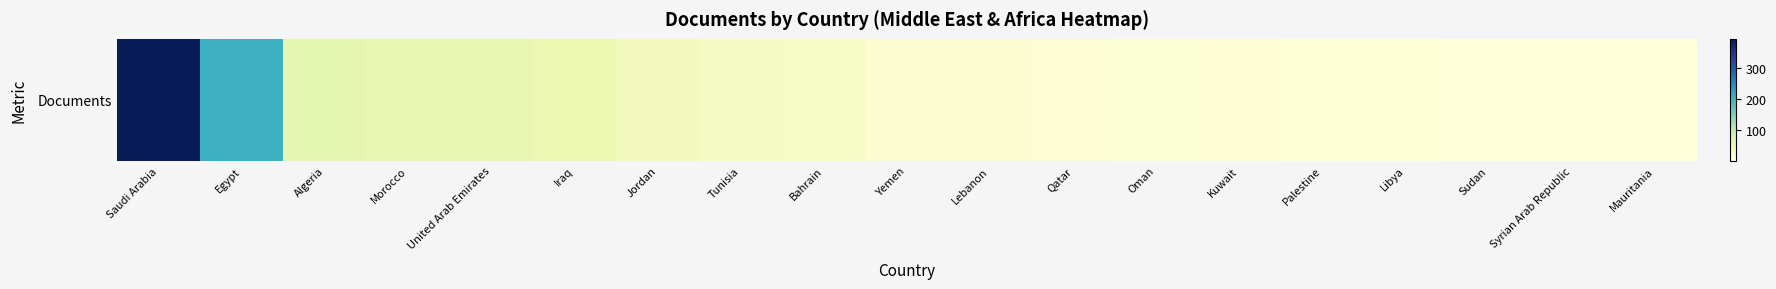

Approximately how many times larger is the value at Libya compared to Jordan?

0.1